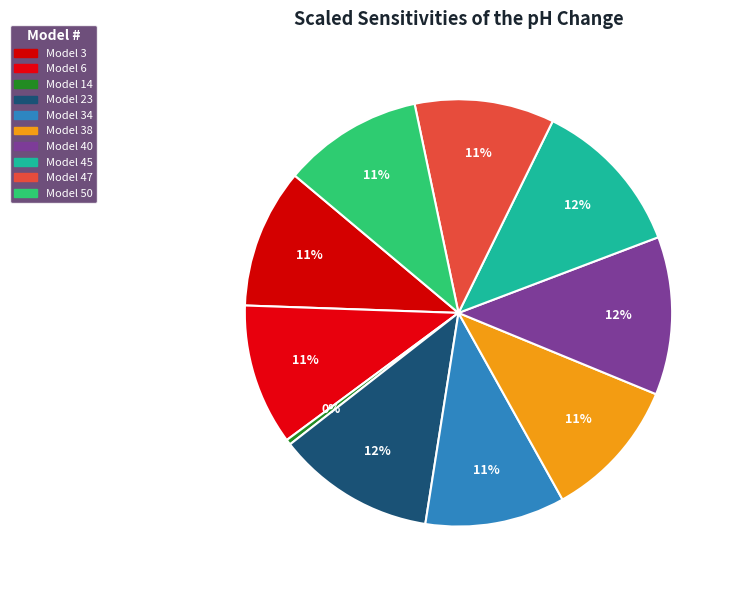

Count the number of slices in the pie.

10